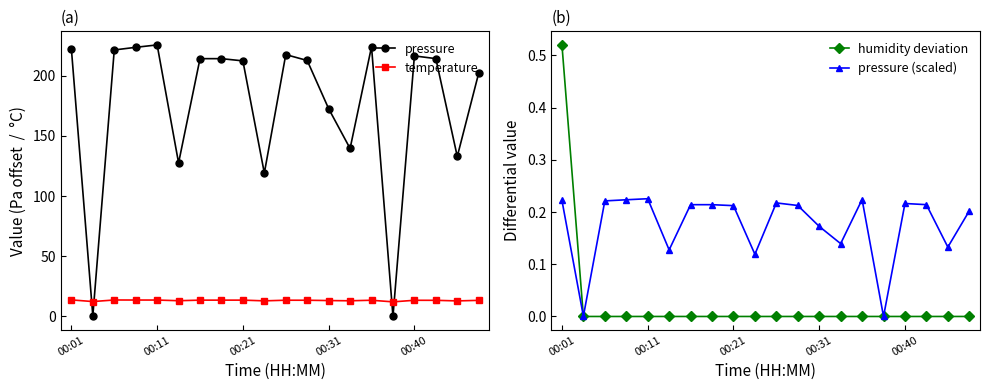

What is the difference between the maximum and minimum values in the temperature series?

1.6